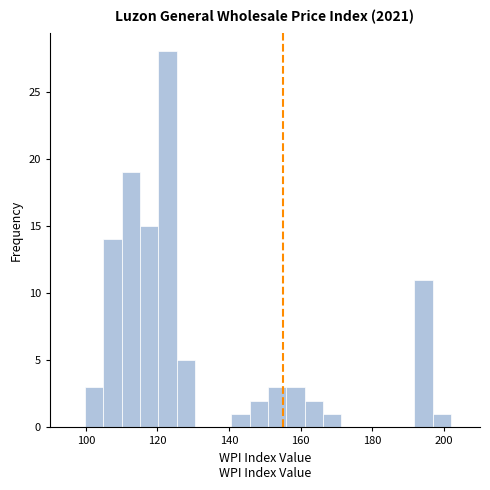

Read against the x-axis, roughly where is the centre of the tallest bar?

122